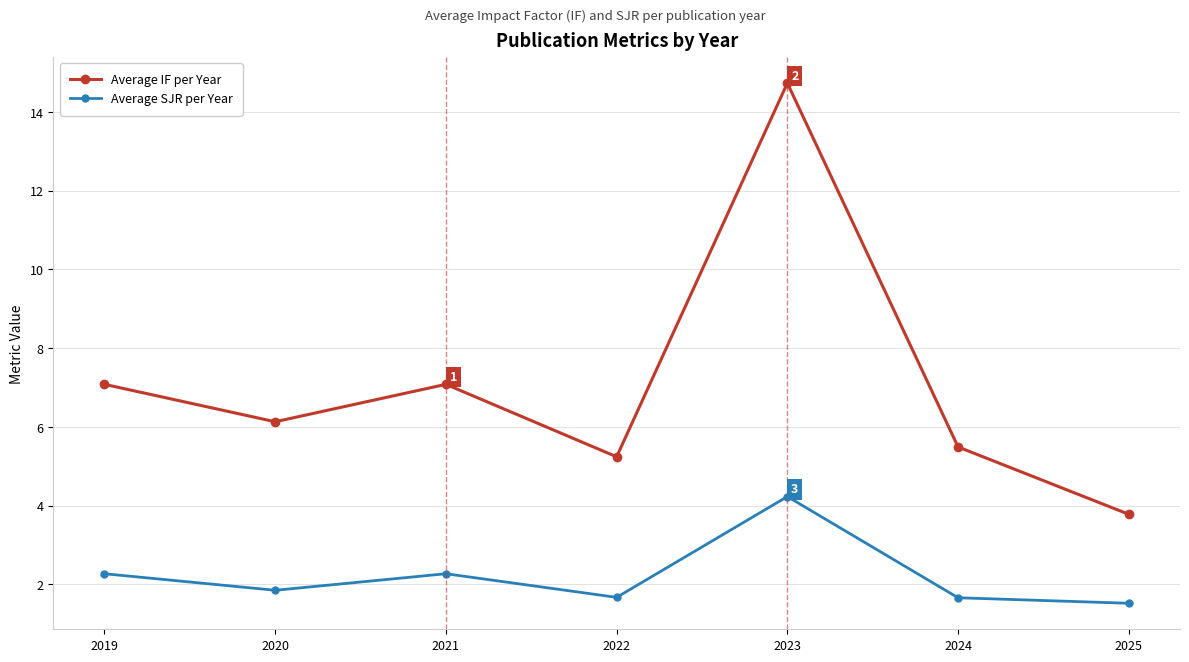

True or false: Average IF per Year and Average SJR per Year intersect in this chart.

False